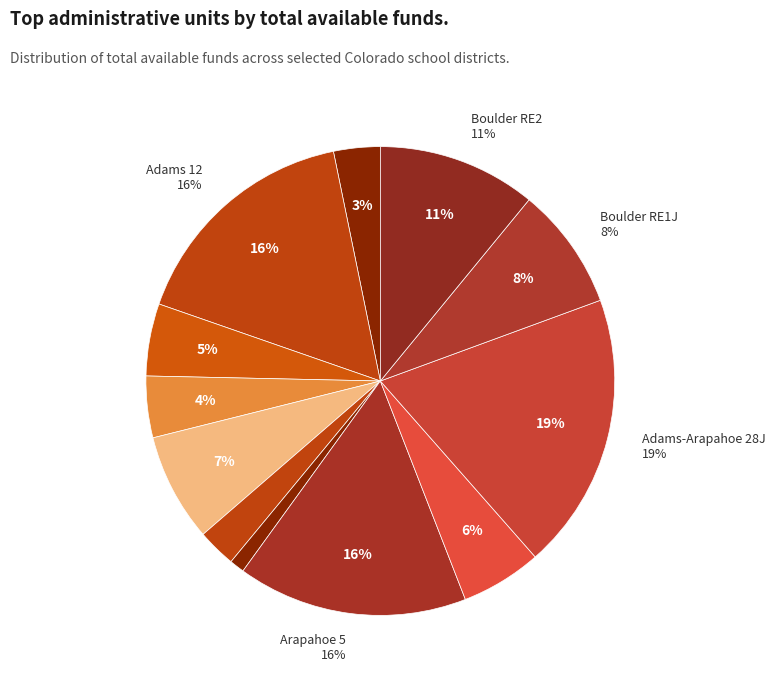

Does any single category account for the majority?

No